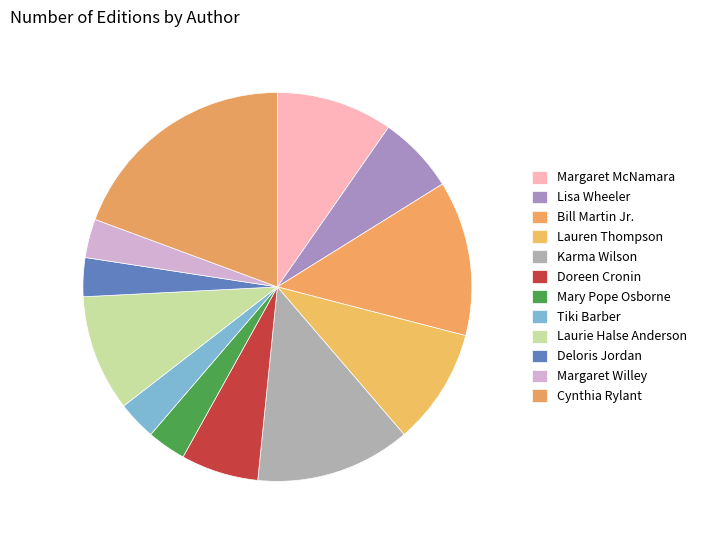

Count the number of slices in the pie.

12